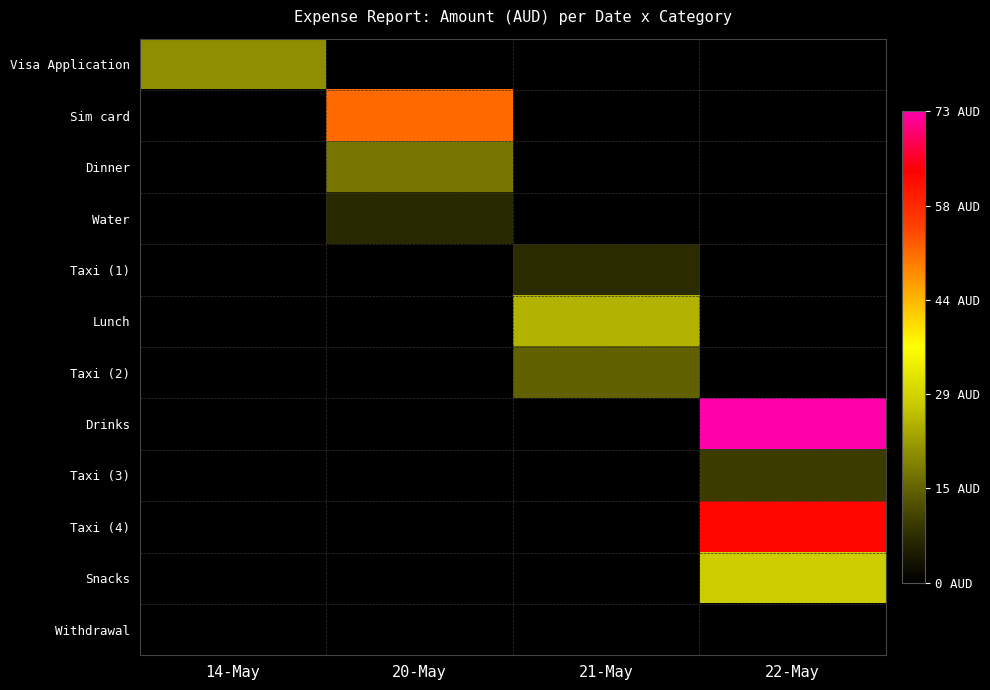

What is the difference between the highest and lowest values at 21-May?

24.6